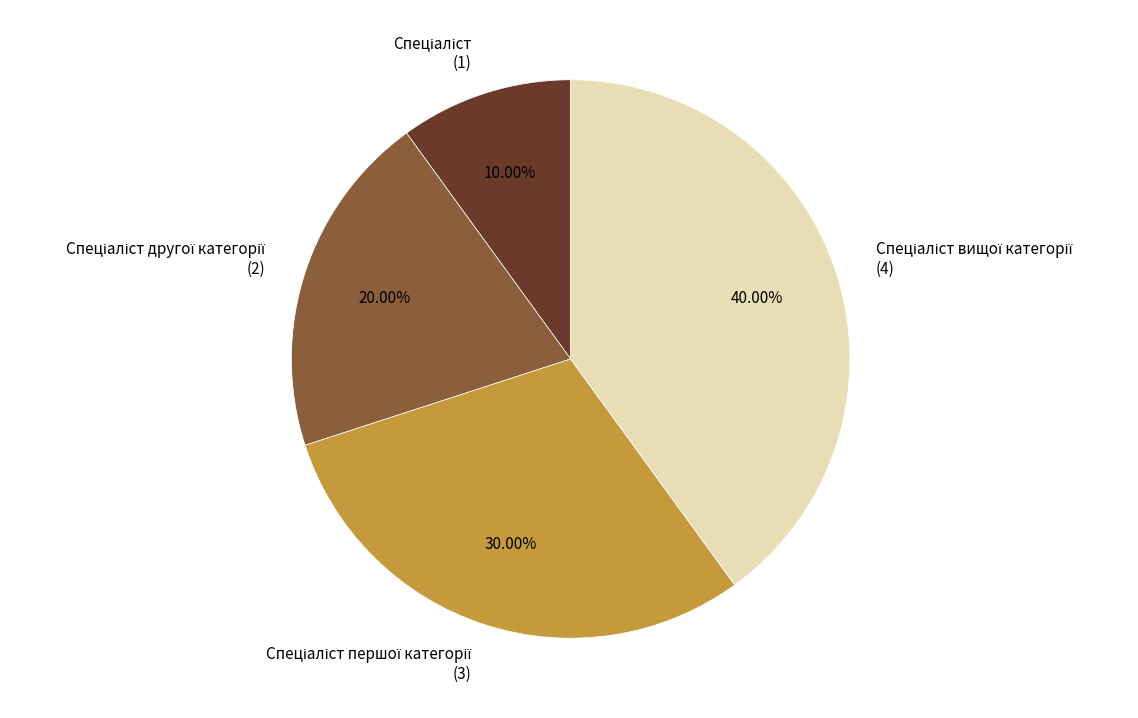

Is there a majority slice in this chart?

No